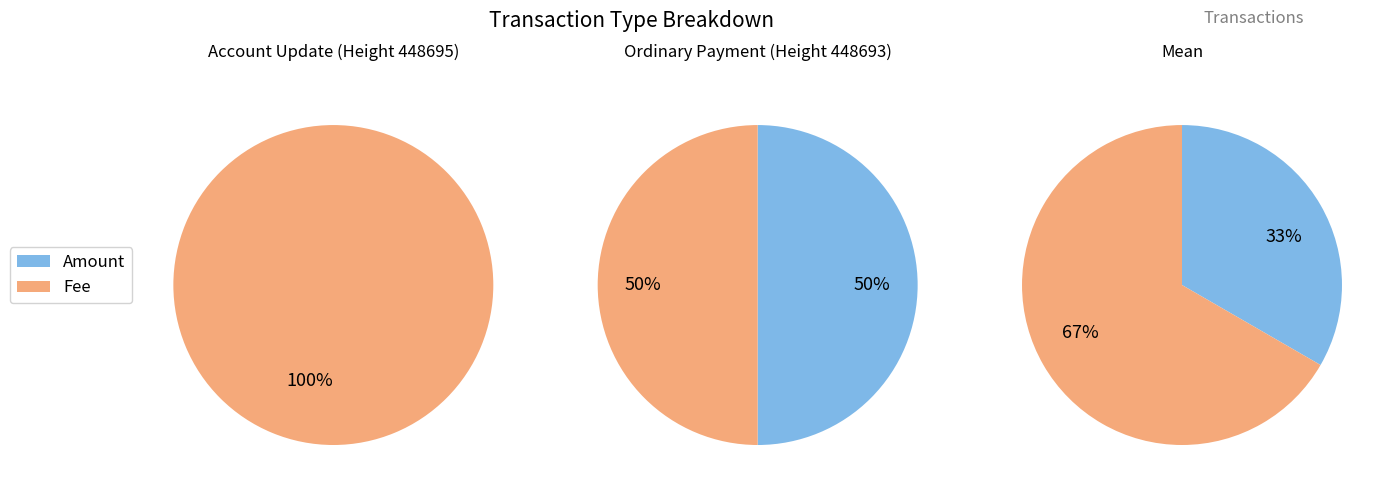

Which category has the smallest portion of the pie?

Amount